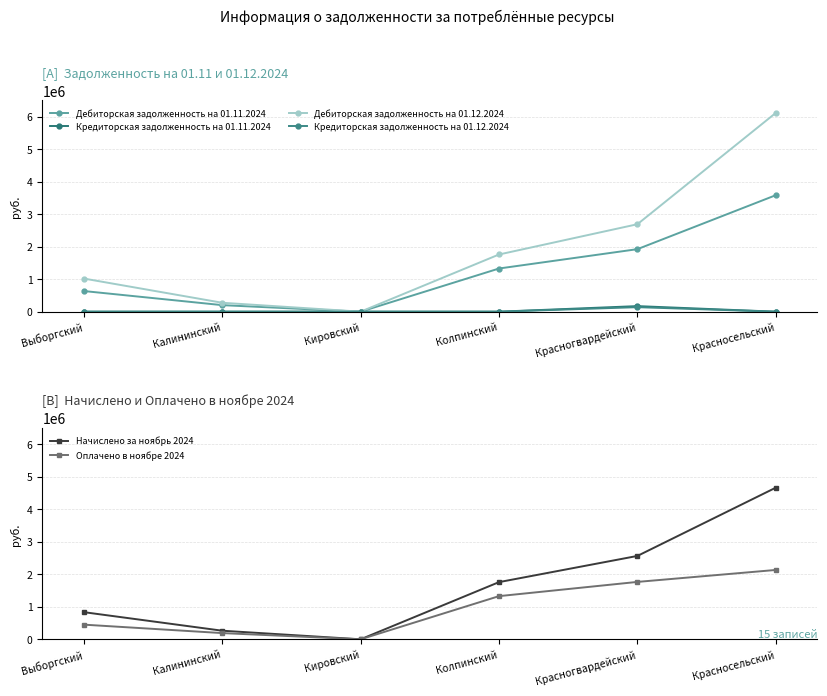

True or false: Начислено за ноябрь 2024 and Кредиторская задолженность на 01.11.2024 cross at least once.

False